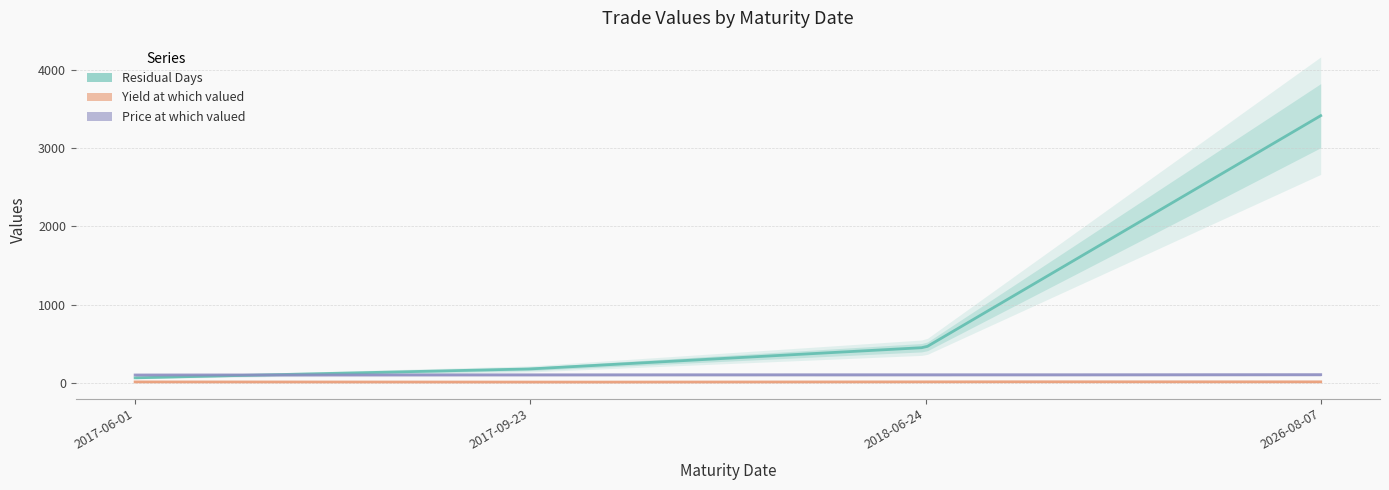

True or false: Residual Days has a value of 246.5 at 2017-09-23.

False